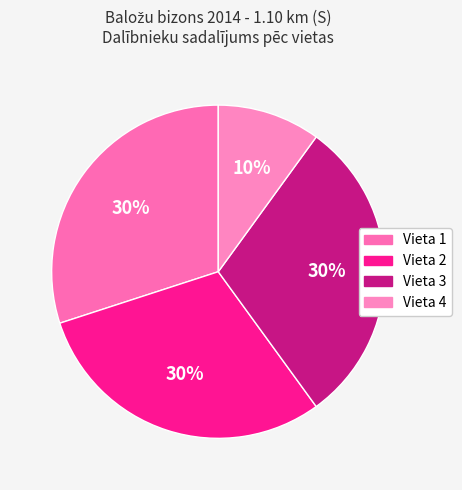

What percentage is the Vieta 4 slice, to the nearest percent?

10%